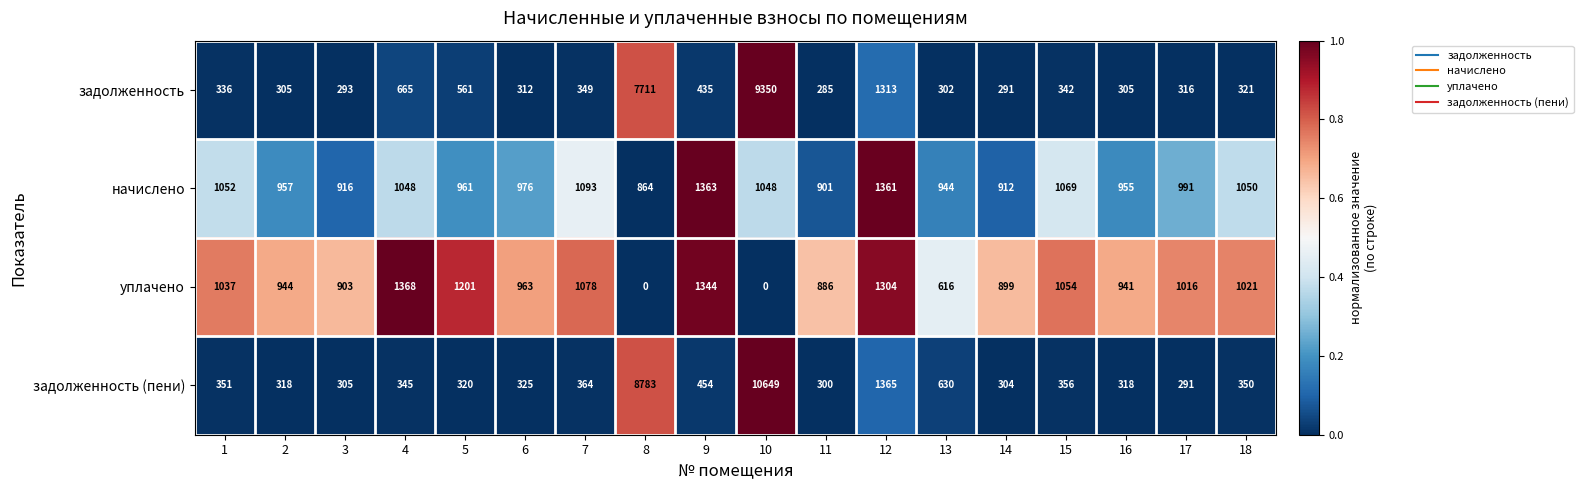

Which series has the widest spread of values?

задолженность (пени)